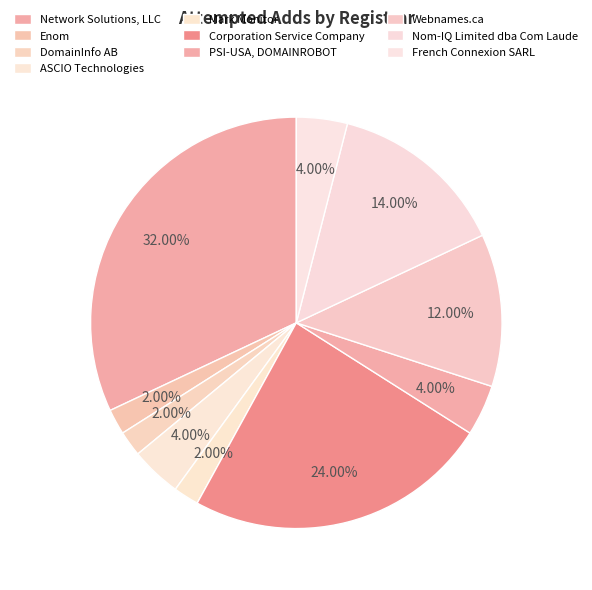

What percentage is the PSI-USA, DOMAINROBOT slice, to the nearest percent?

4%